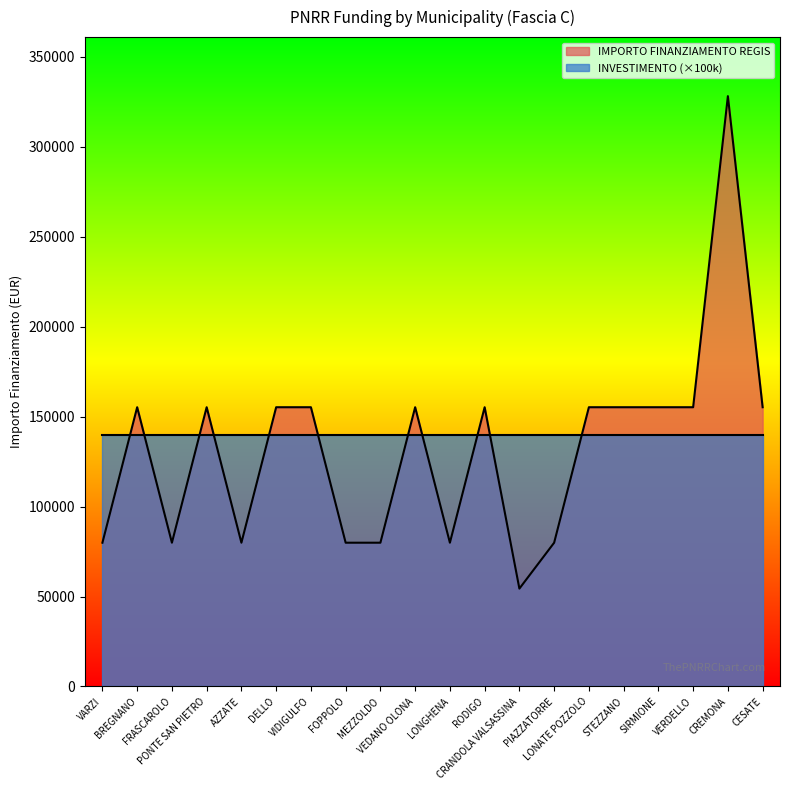

How many values exceed 155234?

1